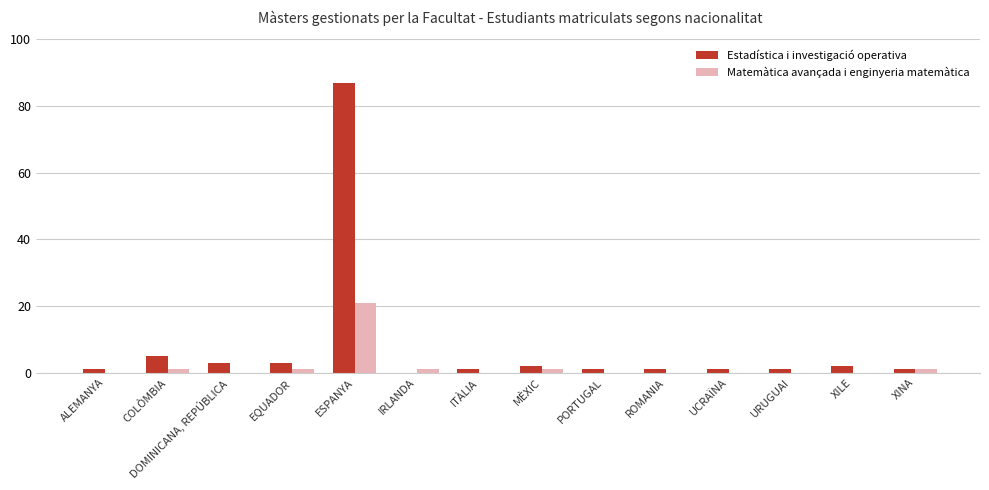

Which series has the largest total across all categories?

Estadística i investigació operativa